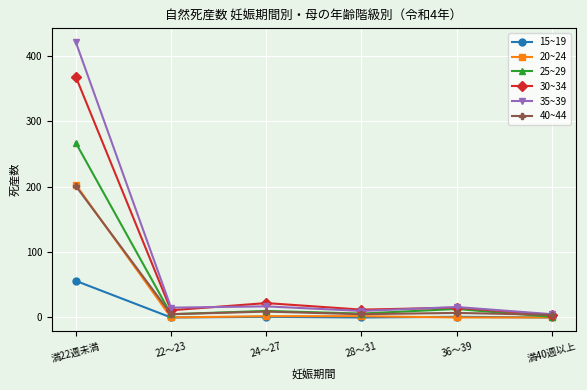

True or false: 30~34 and 20~24 cross at least once.

False